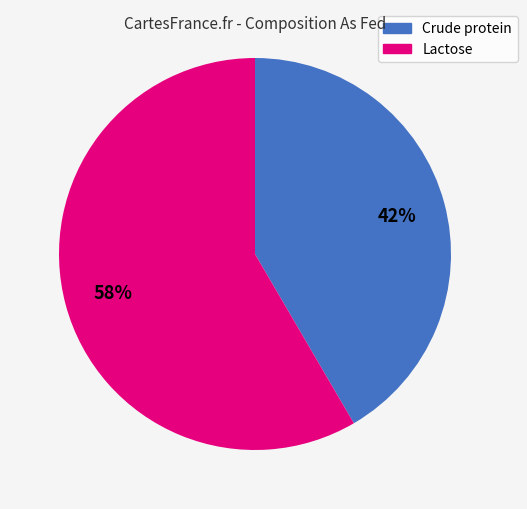

How many segments does this pie chart have?

2